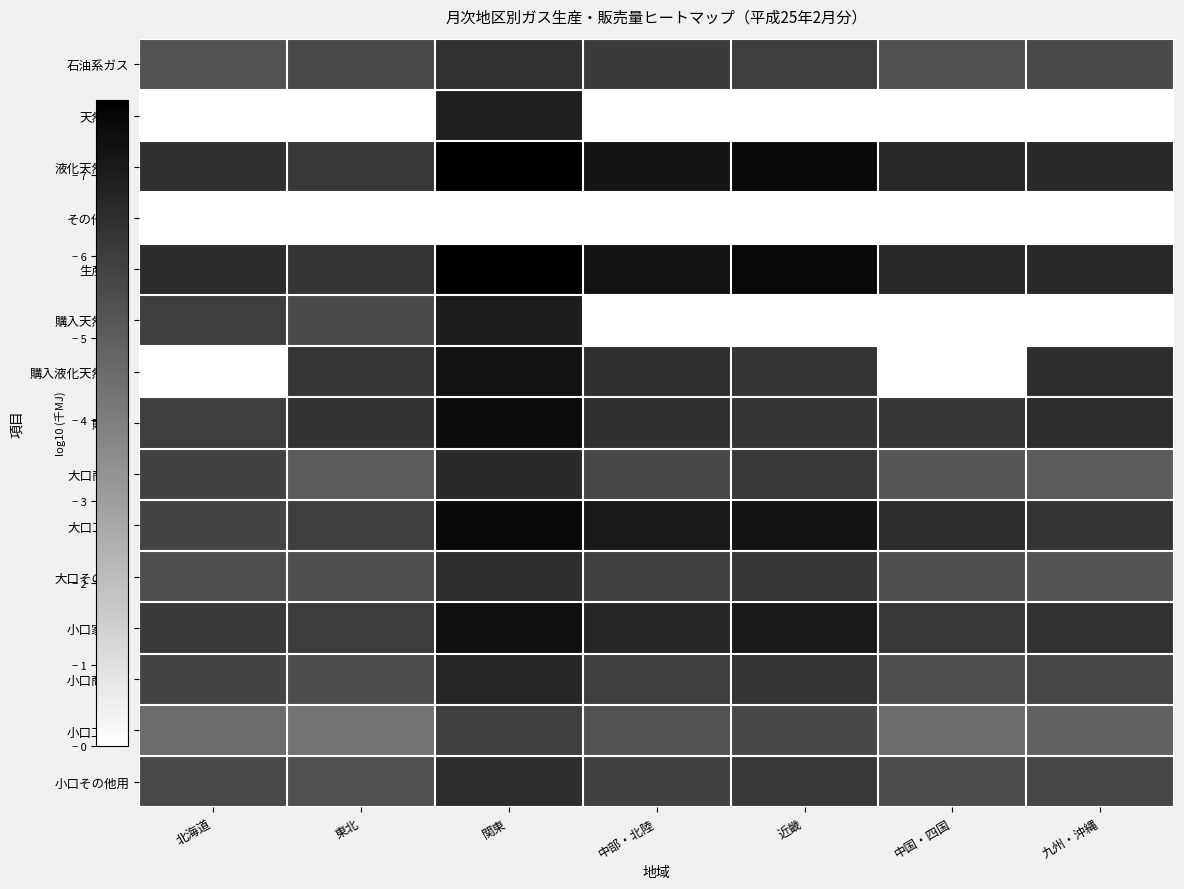

Rank the series by their maximum value, from lowest to highest.

その他ガス, 小口工業用, 石油系ガス, 大口その他用, 小口その他用, 大口商業用, 小口商業用, 天然ガス, 購入天然ガス, 購入液化天然ガス, 小口家庭用, 購入計, 大口工業用, 液化天然ガス, 生産量計